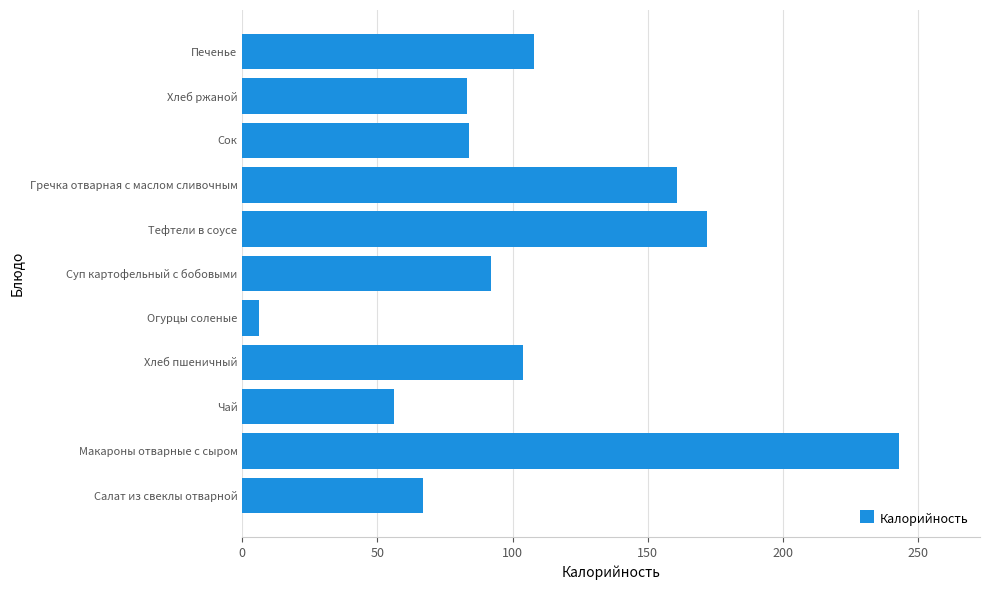

True or false: the data shows 34 at Печенье.

False